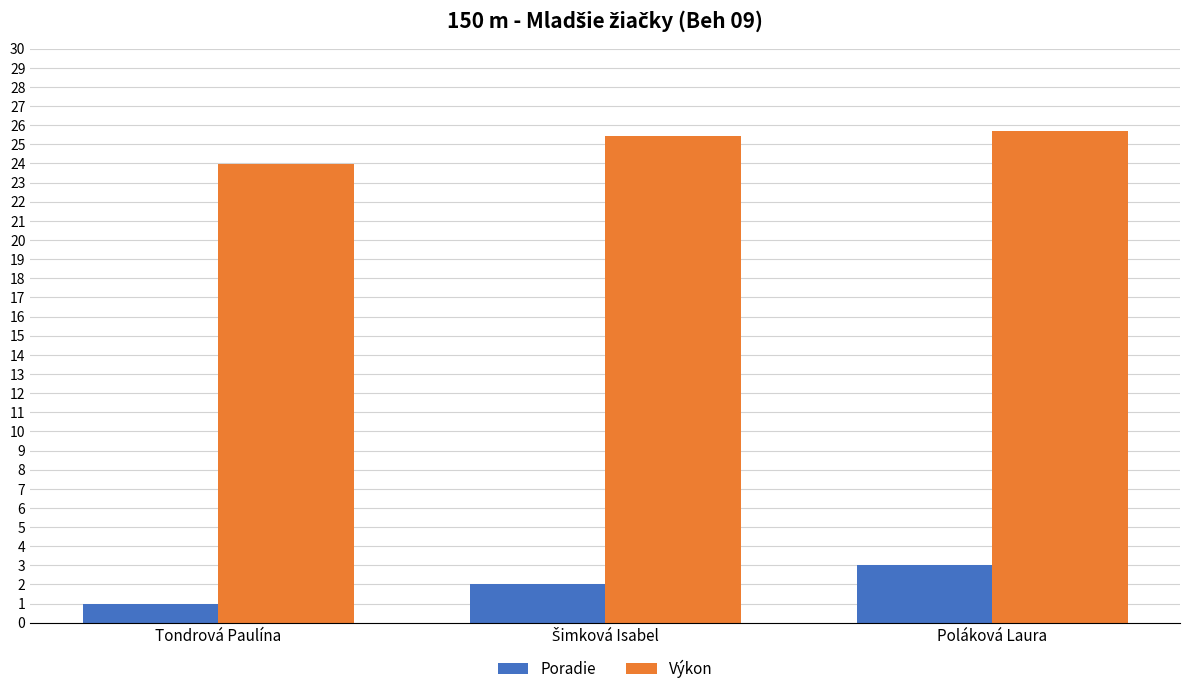

List the series in order of their peak value, highest first.

Výkon, Poradie